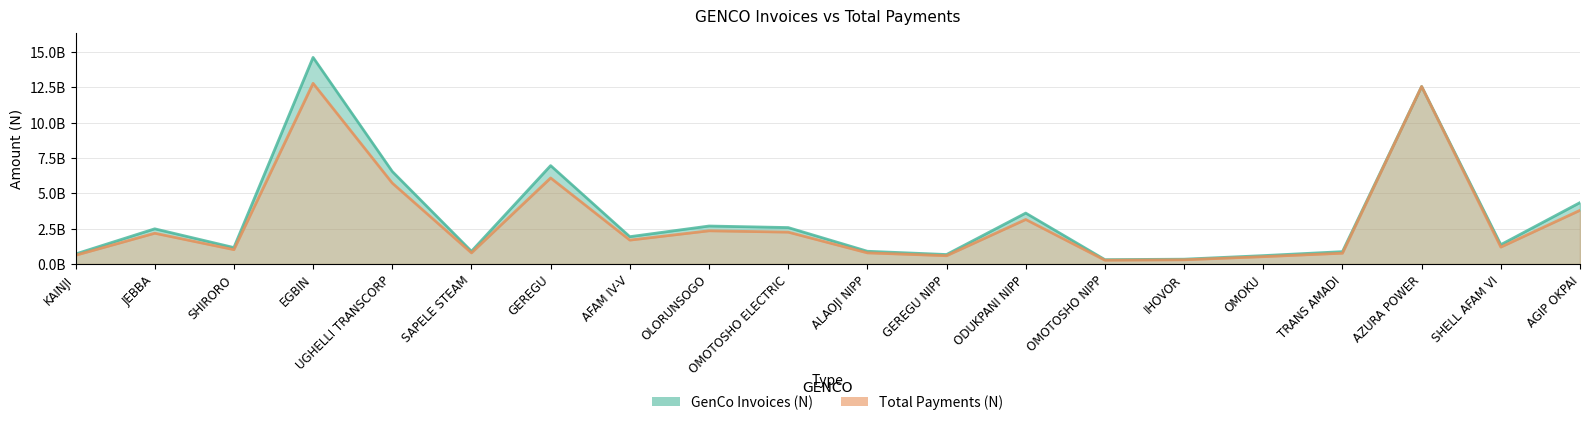

How many interior local peaks does the Total Payments (N) series have?

6